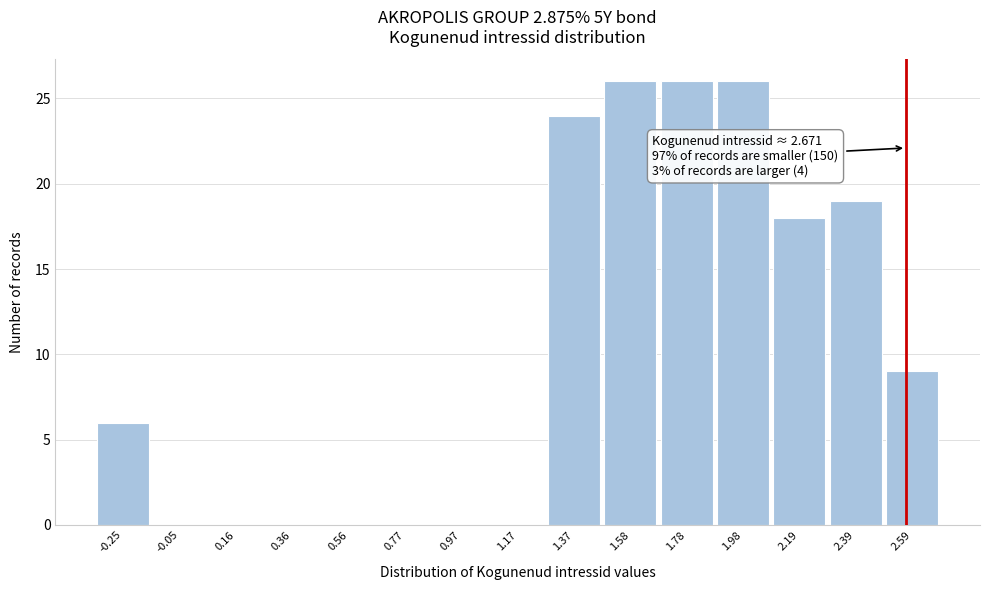

Reading left to right, what are all the values shown in this chart?

-0.25=6	-0.05=0	0.16=0	0.36=0	0.56=0	0.77=0	0.97=0	1.17=0	1.37=24	1.58=26	1.78=26	1.98=26	2.19=18	2.39=19	2.59=9